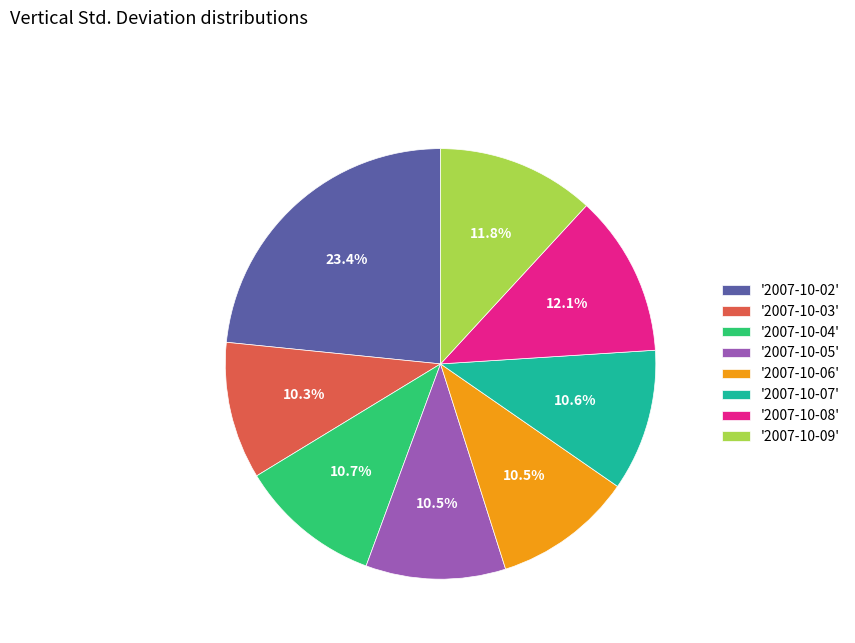

Which category has the biggest portion of the pie?

'2007-10-02'